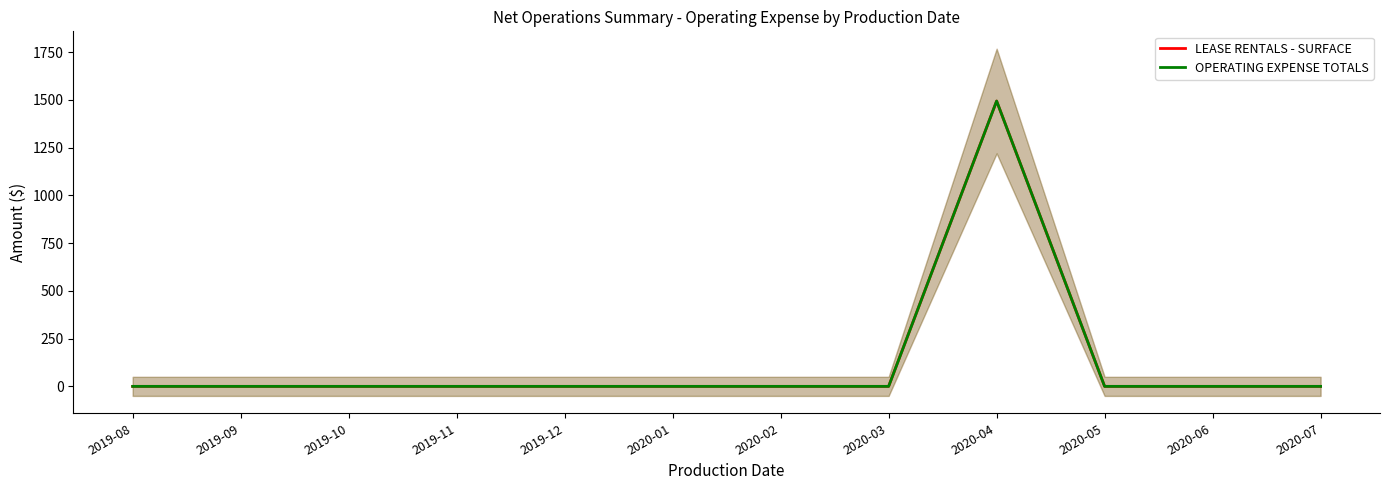

Is it true that OPERATING EXPENSE TOTALS equals 1973.2 at 2020-04?

False